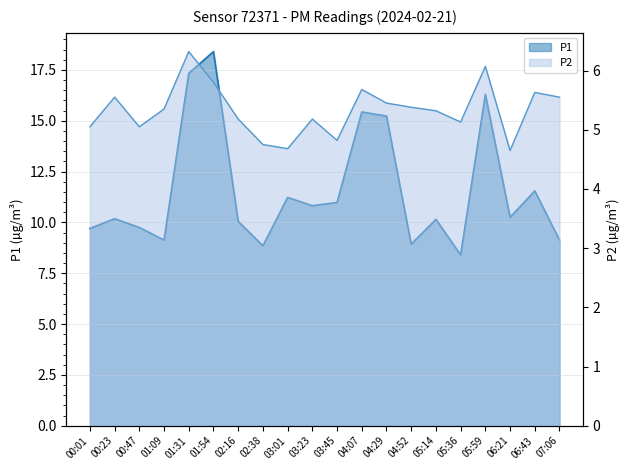

Which series has the largest range (max minus min)?

P1 line